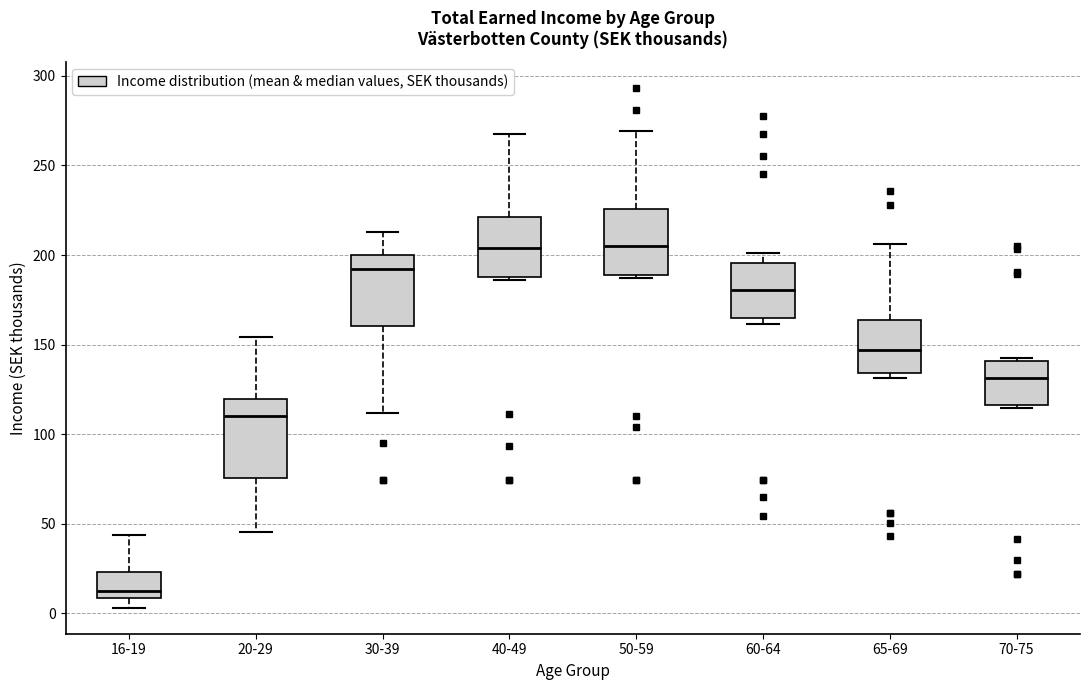

Reading left to right, transcribe this box plot: for each box, give where its median line is, the range the box spans, and where its two whiskers end, as read against the y-axis. The values are not printed on the chart, so give them approximately, as read against the axis.

16-19: median 10 (just above the box's lower edge), box 10 to 25, whiskers 5 to 45
20-29: median 110, box 75 to 120, whiskers 45 to 155
30-39: median 190, box 160 to 200, whiskers 110 to 215
40-49: median 205, box 190 to 220, whiskers 185 to 265
50-59: median 205, box 190 to 225, whiskers 185 to 270
60-64: median 180, box 165 to 195, whiskers 160 to 200
65-69: median 145, box 135 to 165, whiskers 130 to 205
70-75: median 130, box 115 to 140, whiskers 115 (just below the box's lower edge) to 145